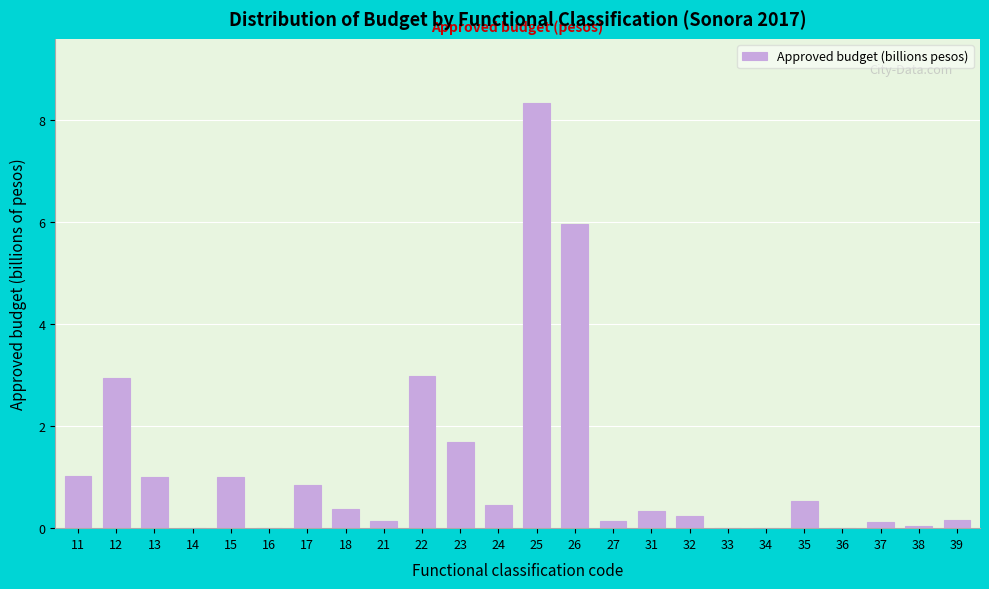

The value at 22 is 3.0. True or false?

True